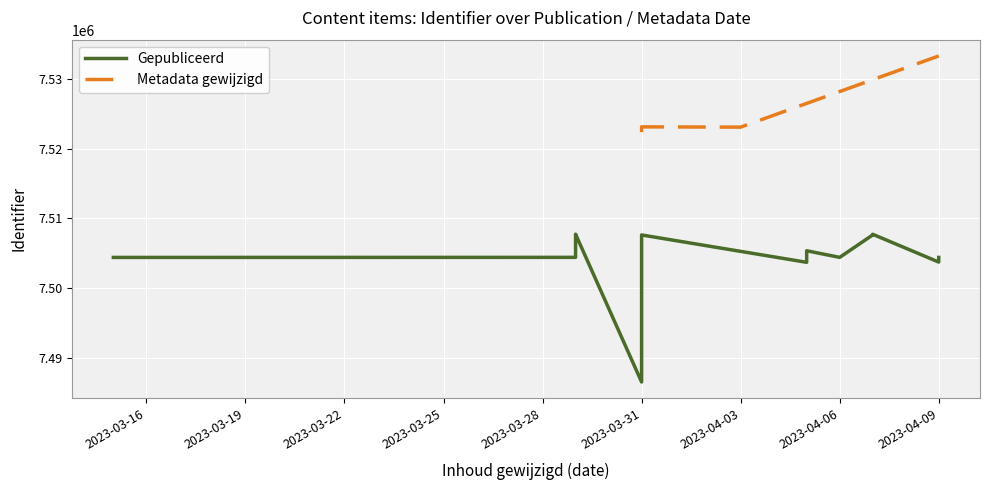

Does the chart display data point markers on the line(s)?

No